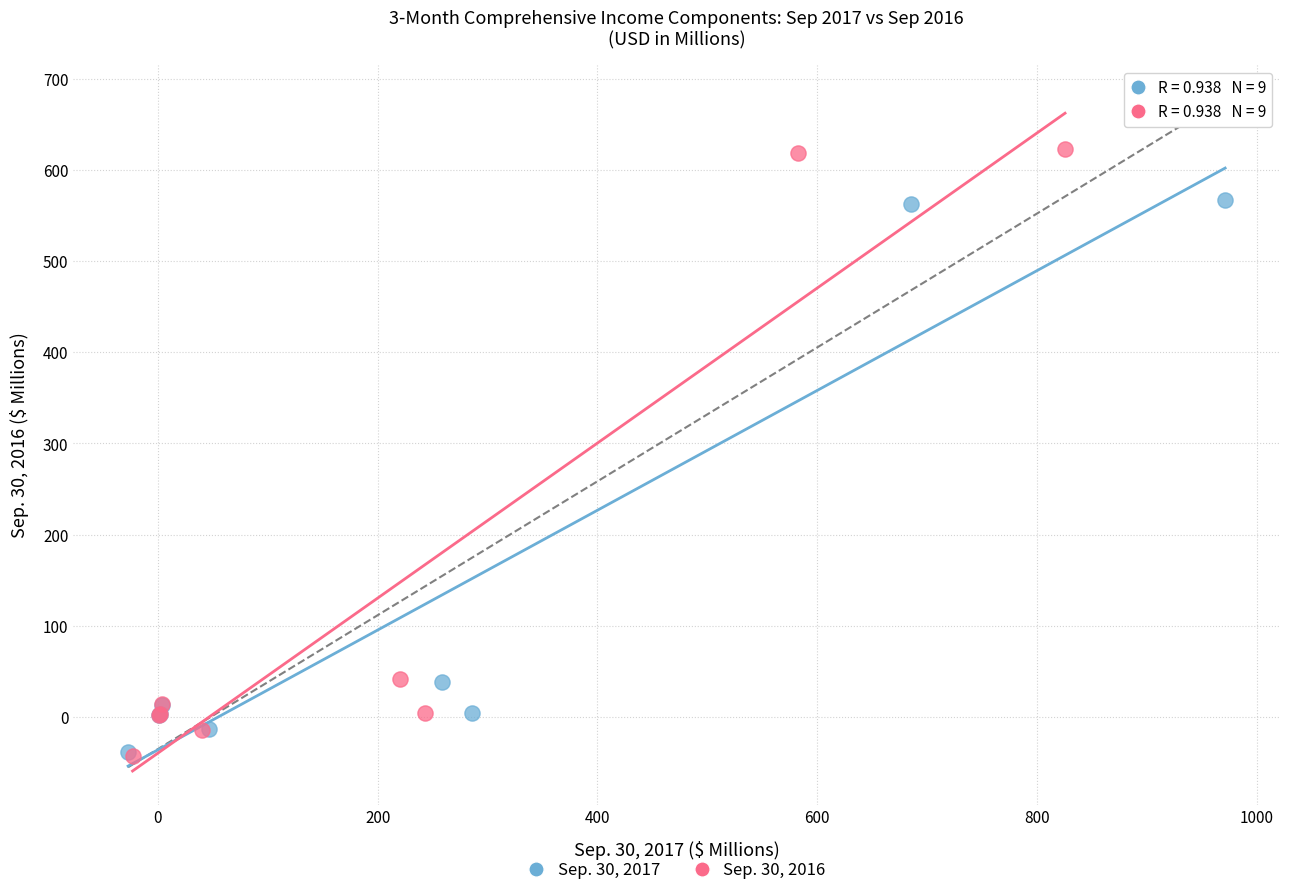

Which series has the widest spread of Y values?

Sep. 30, 2016